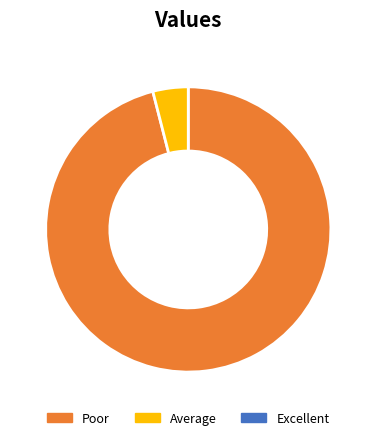

Does any single category account for the majority?

Yes